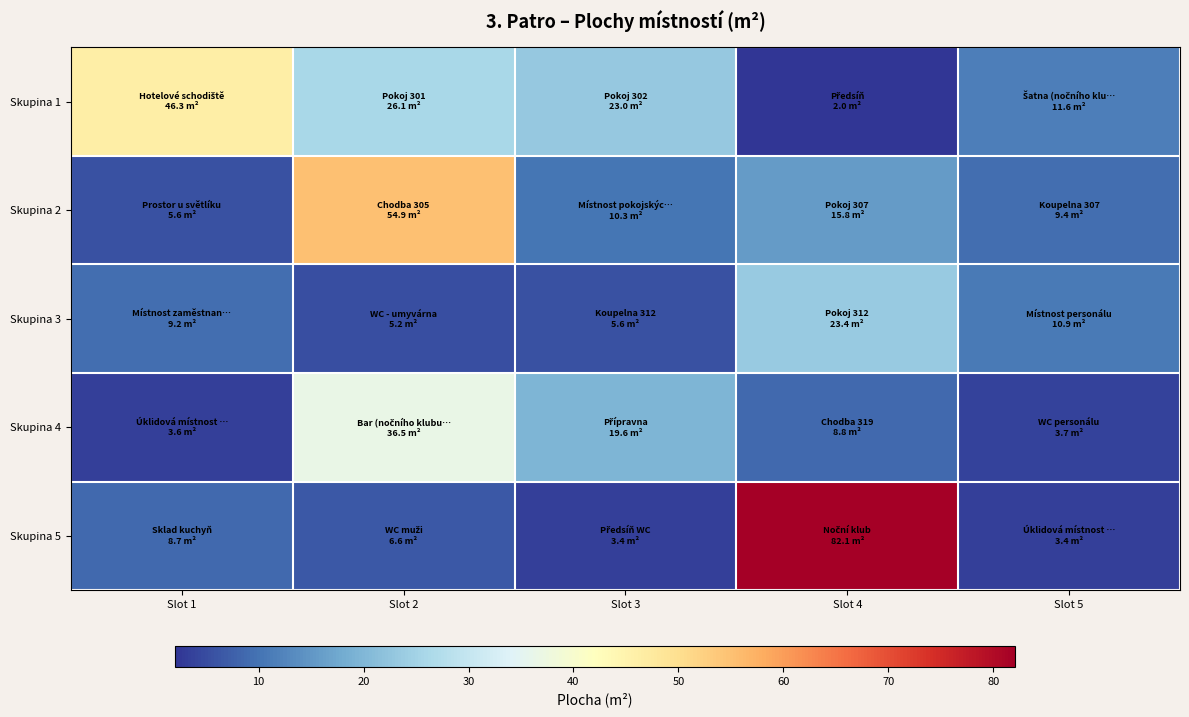

Reading left to right, extract all data points from this chart.

Skupina 1: Slot 1=46.3	Slot 2=26.1	Slot 3=23.0	Slot 4=2.0	Slot 5=11.6
Skupina 2: Slot 1=5.6	Slot 2=54.9	Slot 3=10.3	Slot 4=15.8	Slot 5=9.4
Skupina 3: Slot 1=9.2	Slot 2=5.2	Slot 3=5.6	Slot 4=23.4	Slot 5=10.9
Skupina 4: Slot 1=3.6	Slot 2=36.5	Slot 3=19.6	Slot 4=8.8	Slot 5=3.7
Skupina 5: Slot 1=8.7	Slot 2=6.6	Slot 3=3.4	Slot 4=82.1	Slot 5=3.4